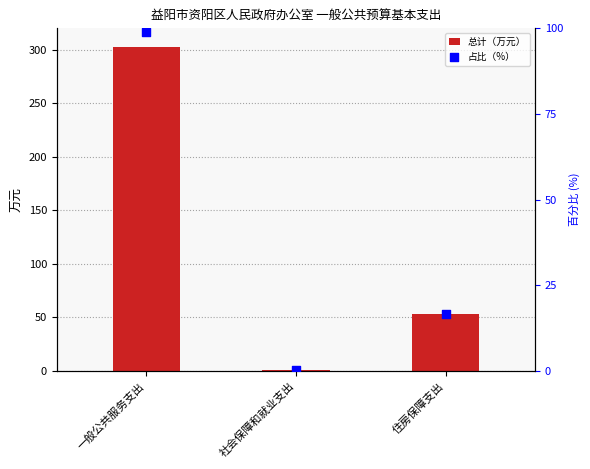

What is the total value across all series at 一般公共服务支出?

401.7